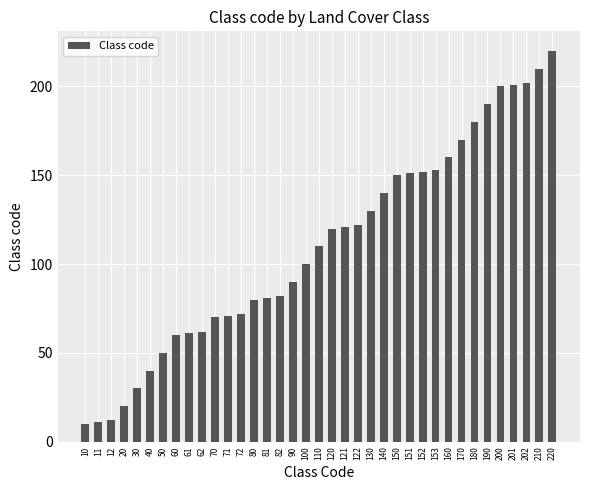

What is the difference between the maximum and second lowest values?

209